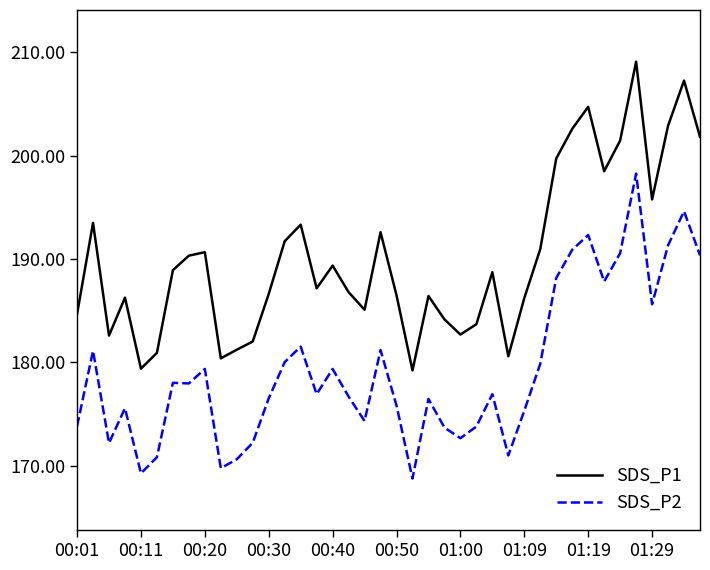

What is the minimum value shown in the chart?

168.8